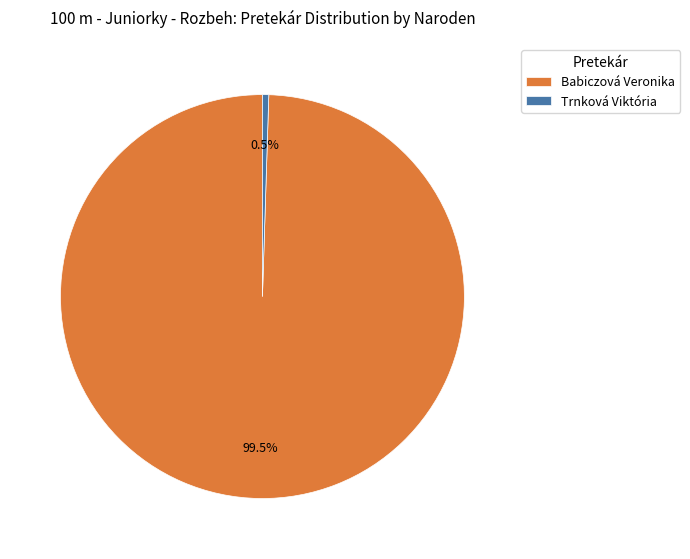

What percentage is NOT represented by Trnková Viktória?

99.5%